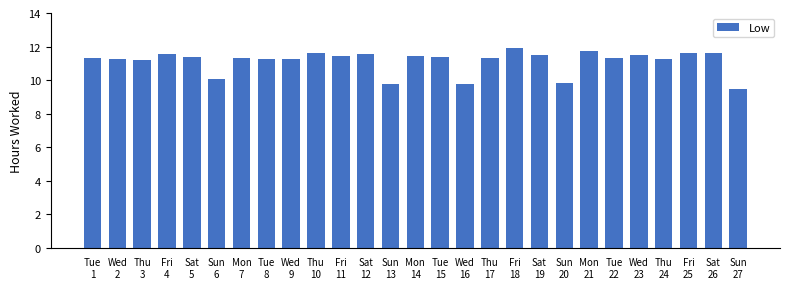

What is the value of the 1st bar from the left?

11.3